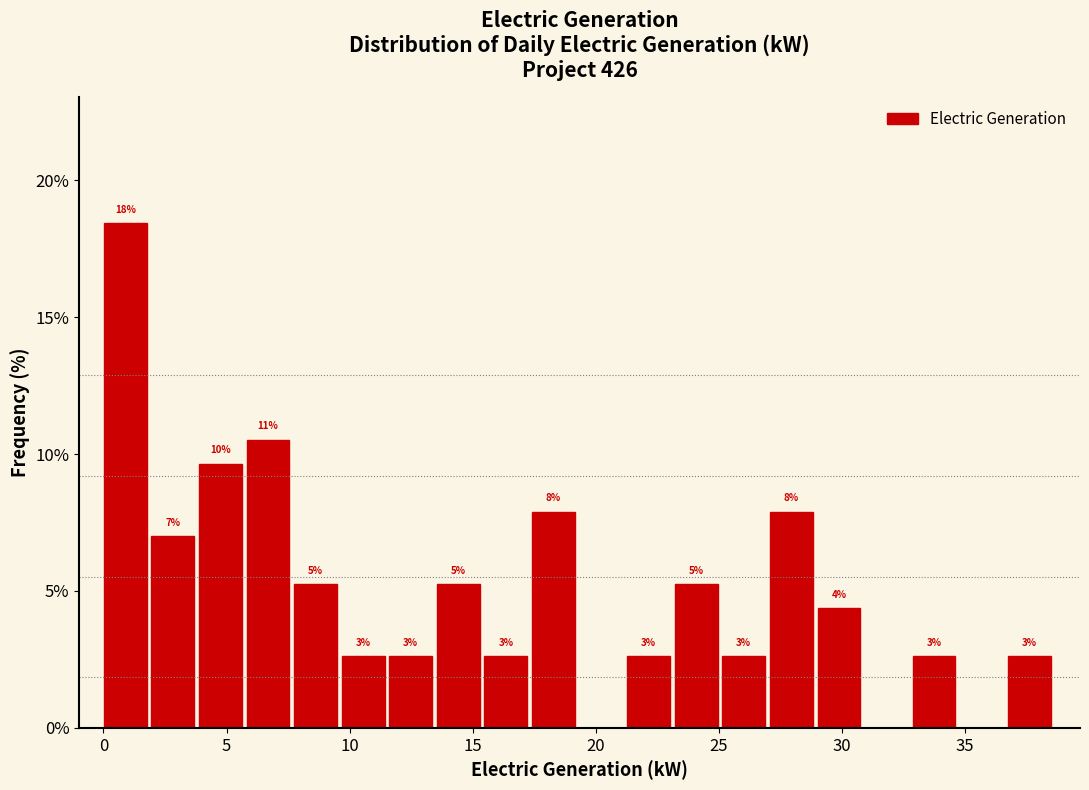

Read against the x-axis, roughly where is the centre of the tallest bar?

1.0